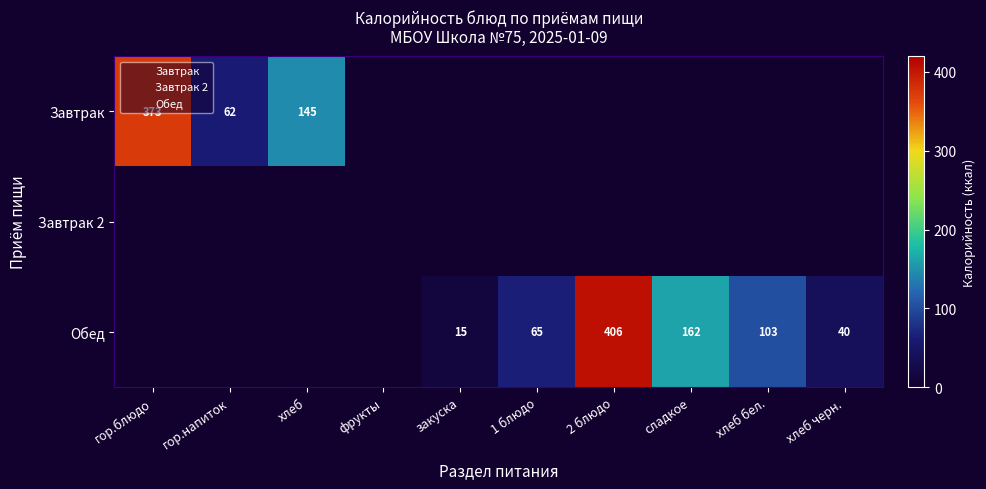

Is it true that Завтрак equals 373 at гор.блюдо?

True